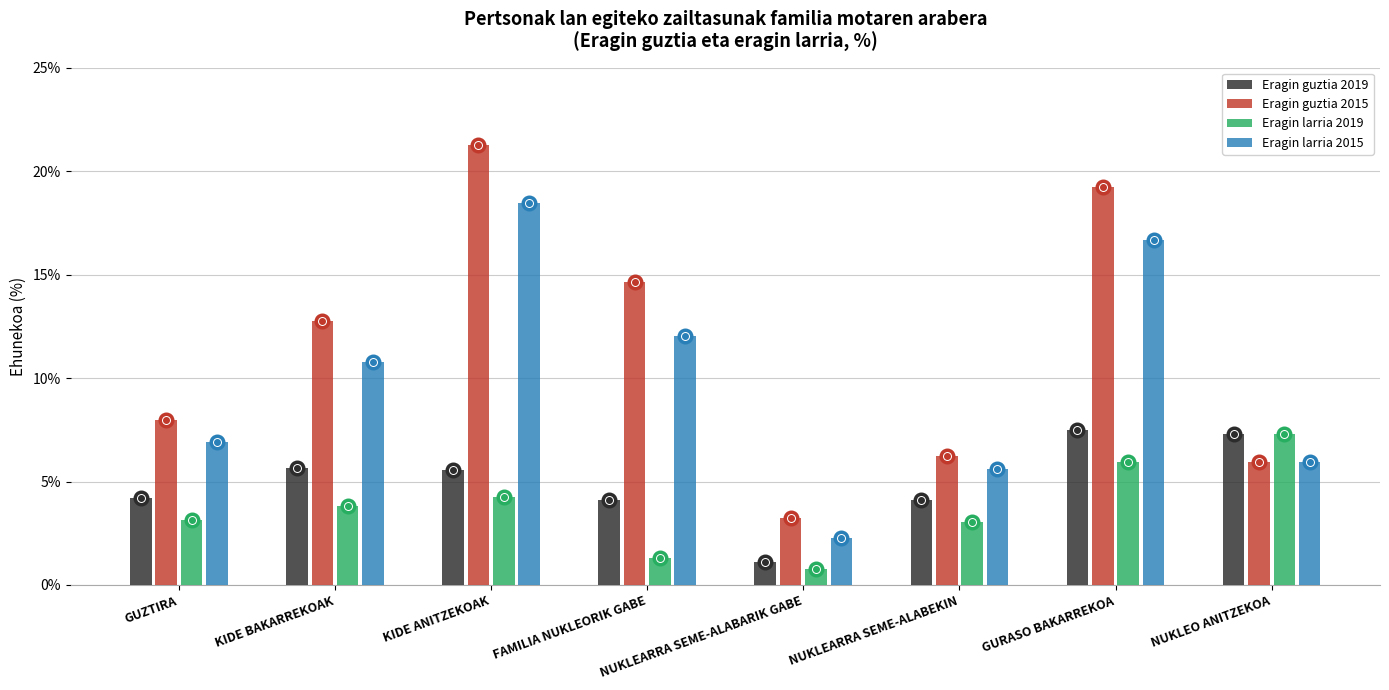

Which series has the largest range (max minus min)?

Eragin guztia 2015